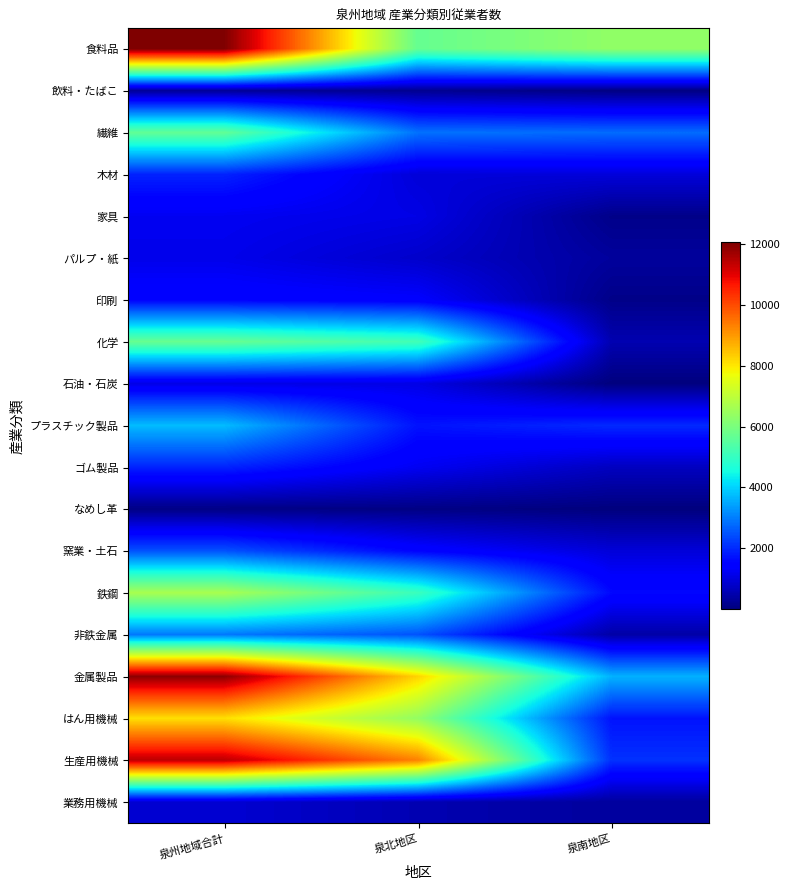

At how many categories does at least one series exceed 11567?

1